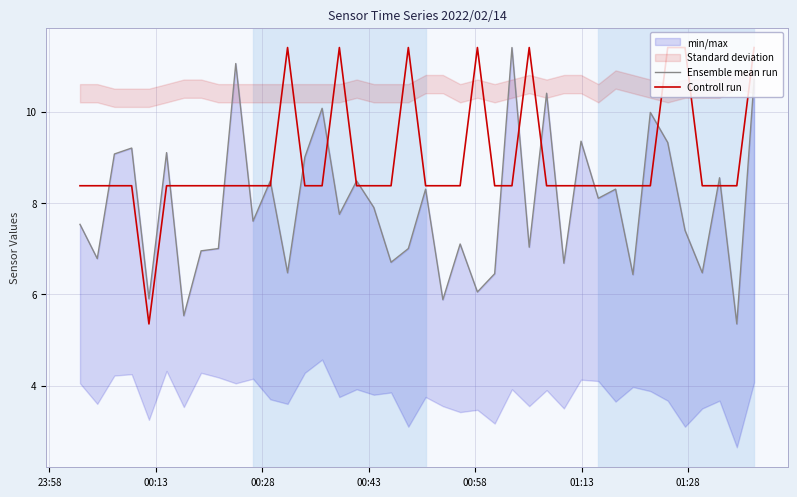

What is the highest value of the Controll run series?

11.4